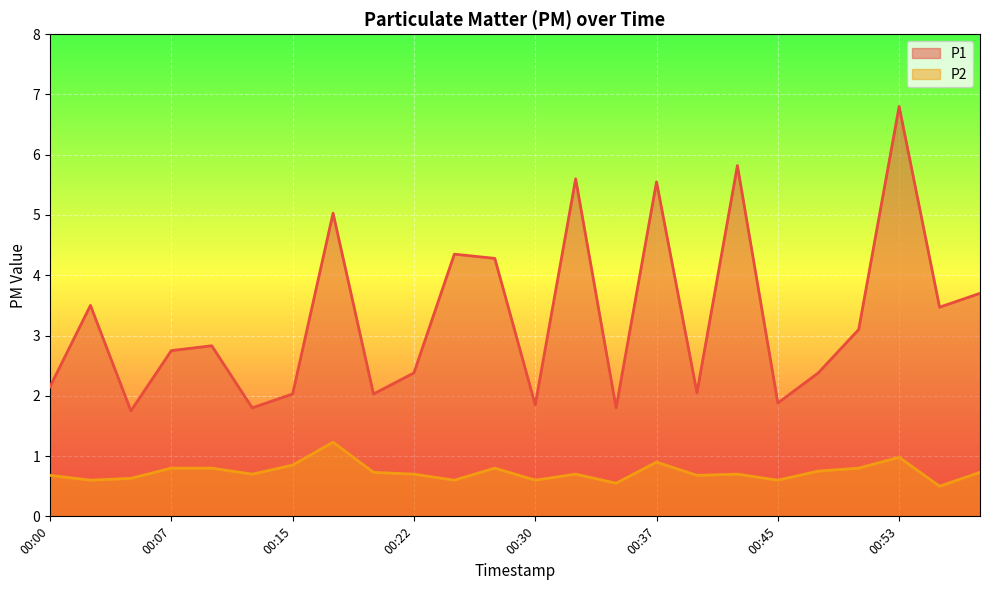

What is the sum of all P2 values?

17.6